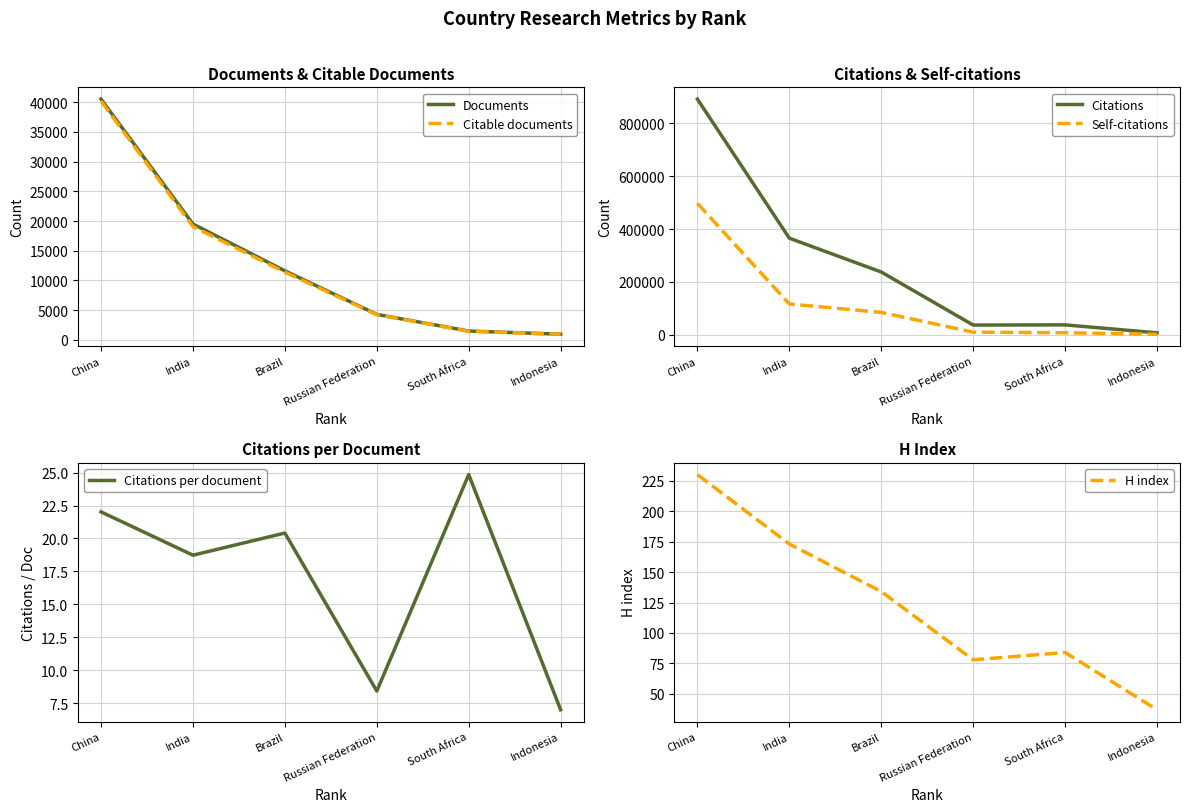

What is the smallest value displayed?

7.0